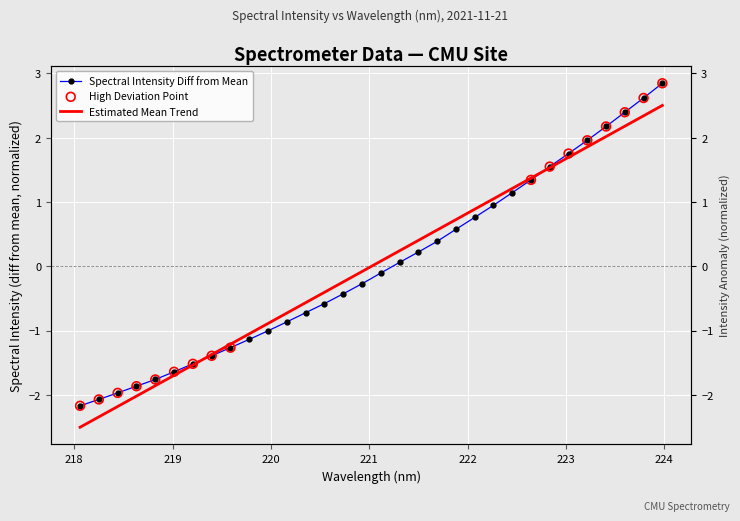

What is the change in value from 218.8244 to 219.7801?

+0.6